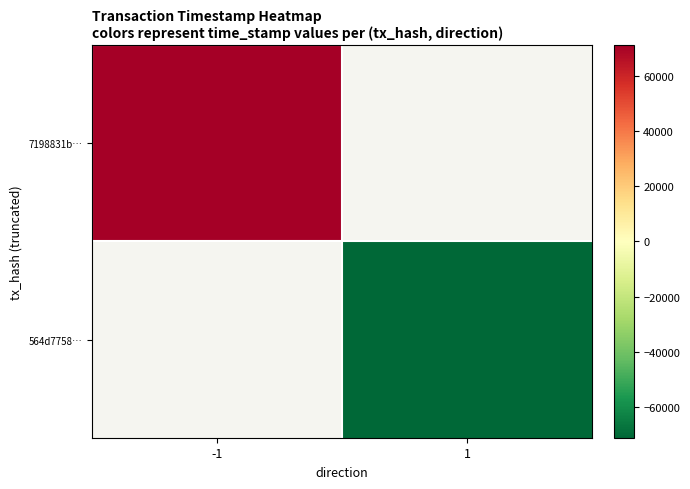

Count the number of categories in the chart.

2